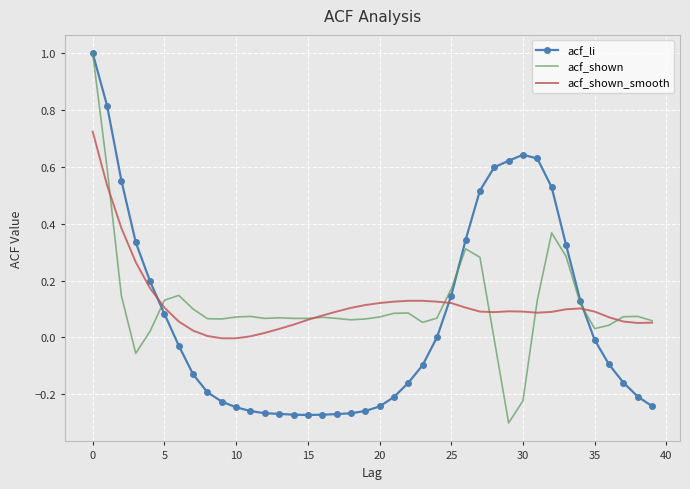

What is the maximum value shown in the chart?

1.0